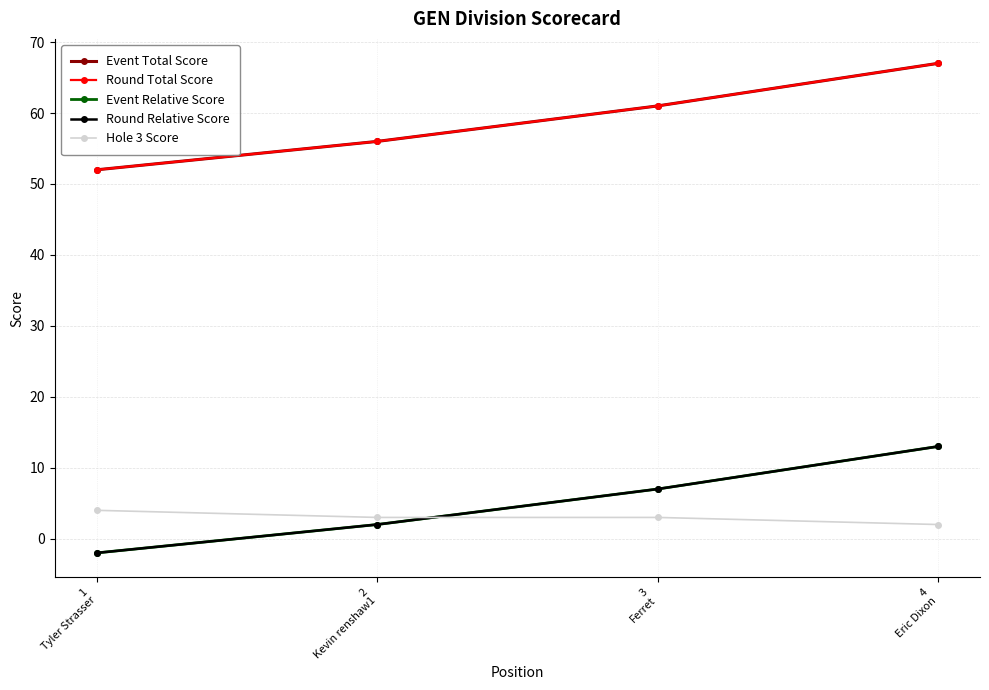

Between 2
Kevin renshaw1 and 4
Eric Dixon, which series saw the biggest shift?

Event Total Score